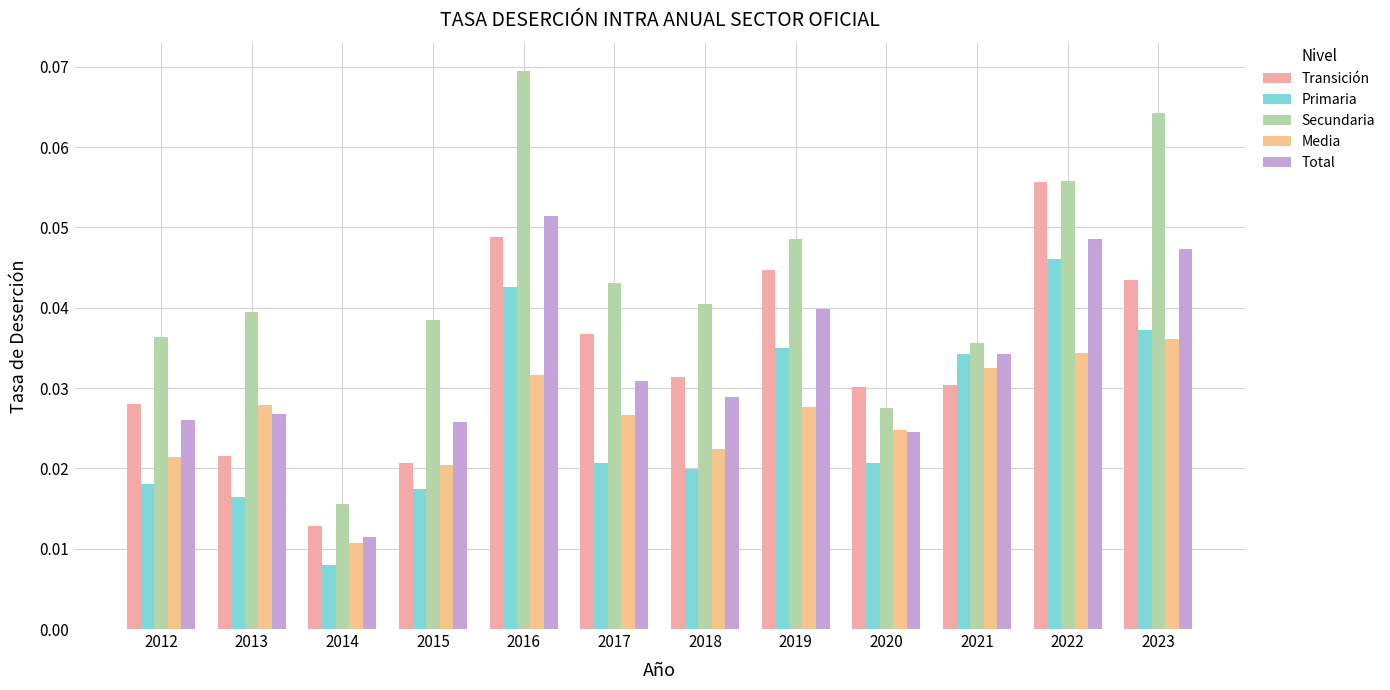

Count the Transición values in the range 0 to 1.

12